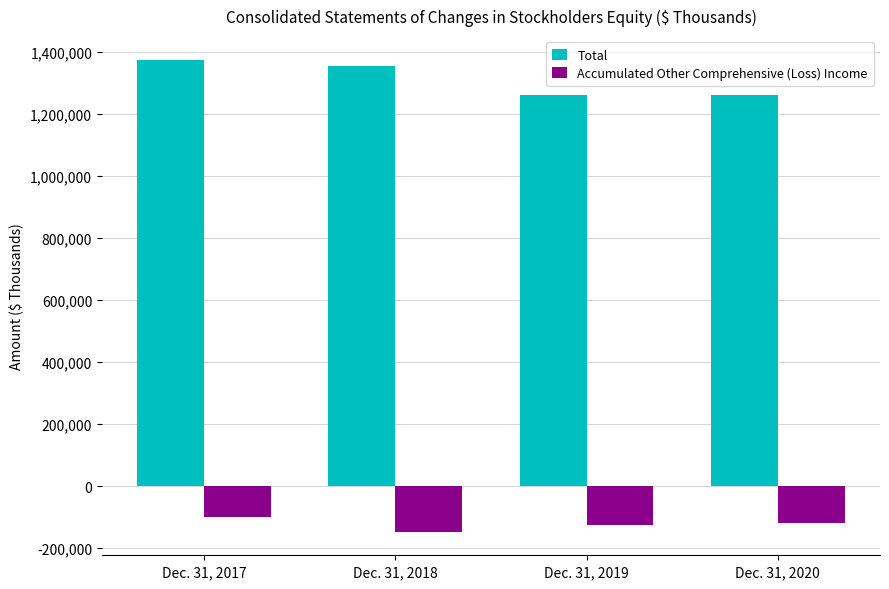

Which series changed the most between Dec. 31, 2018 and Dec. 31, 2020?

Total